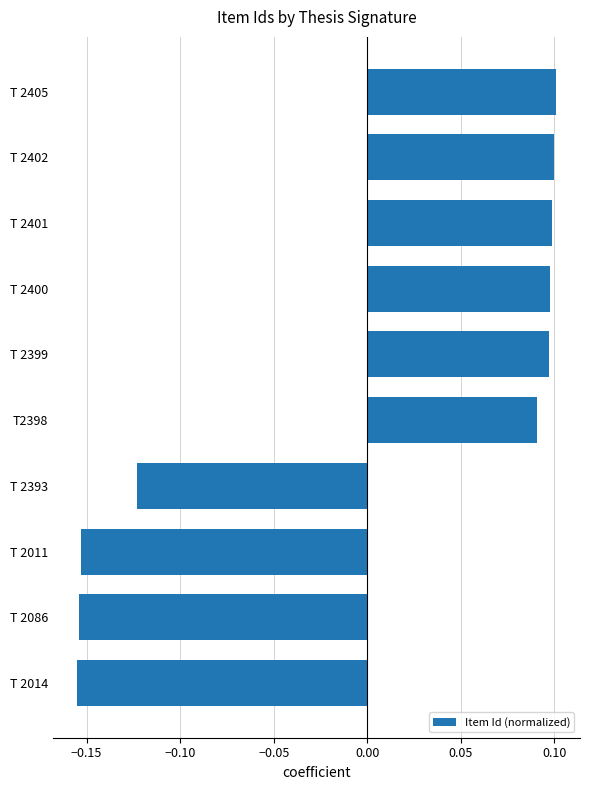

What is the difference between the values at T 2401 and T 2011?

0.3